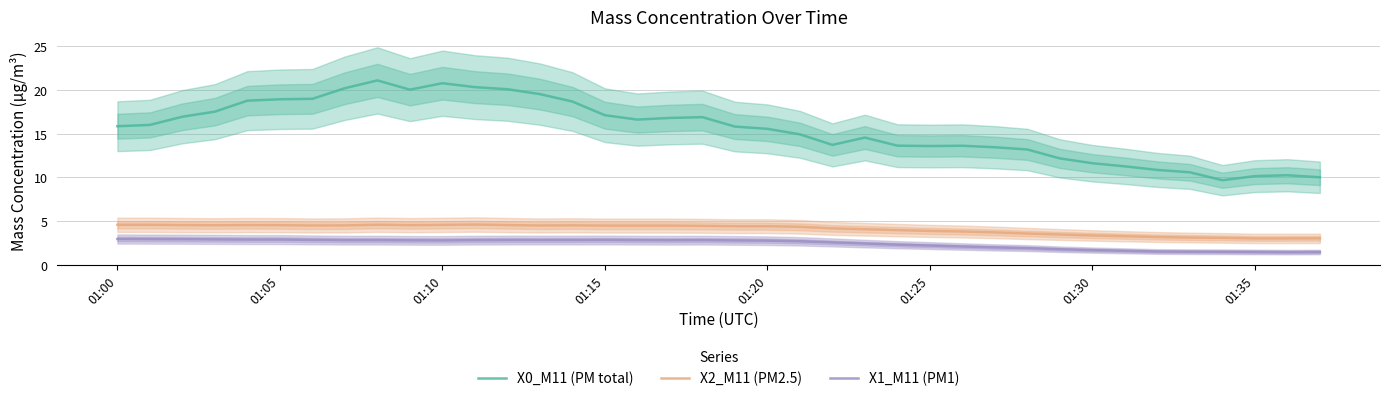

What is the greatest value displayed?

21.1